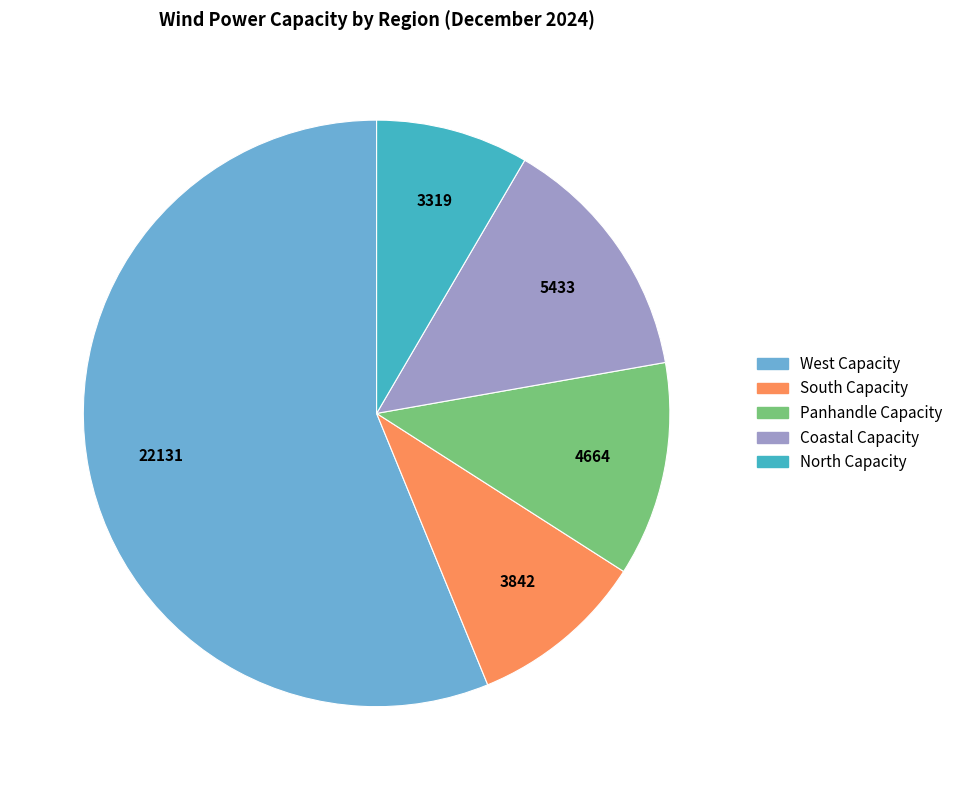

How many segments does this pie chart have?

5